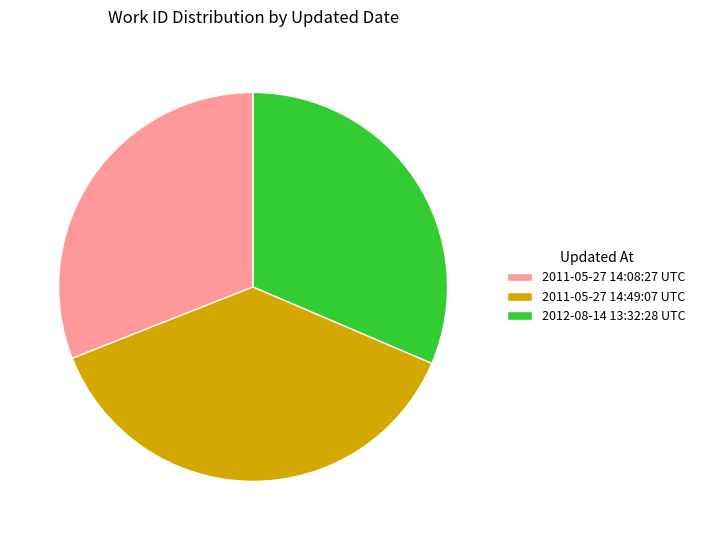

Which slice is the largest?

2011-05-27 14:49:07 UTC